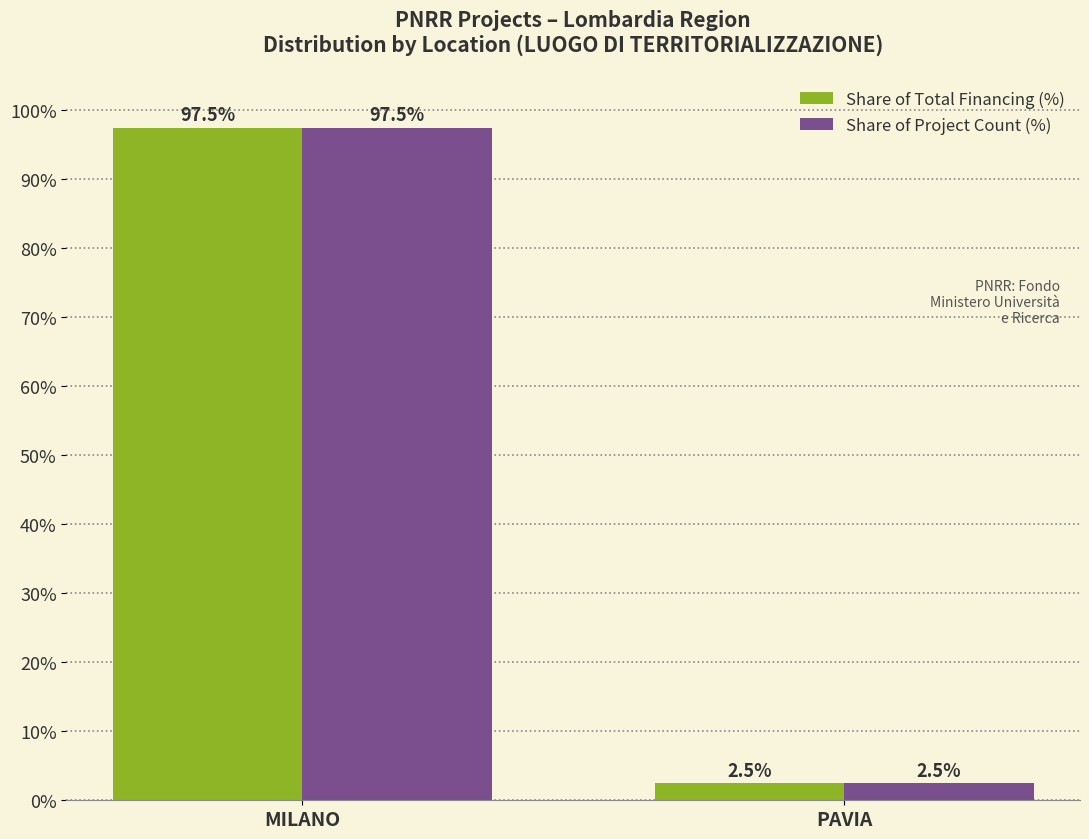

Rank the categories by Share of Total Financing (%) value from lowest to highest.

PAVIA, MILANO